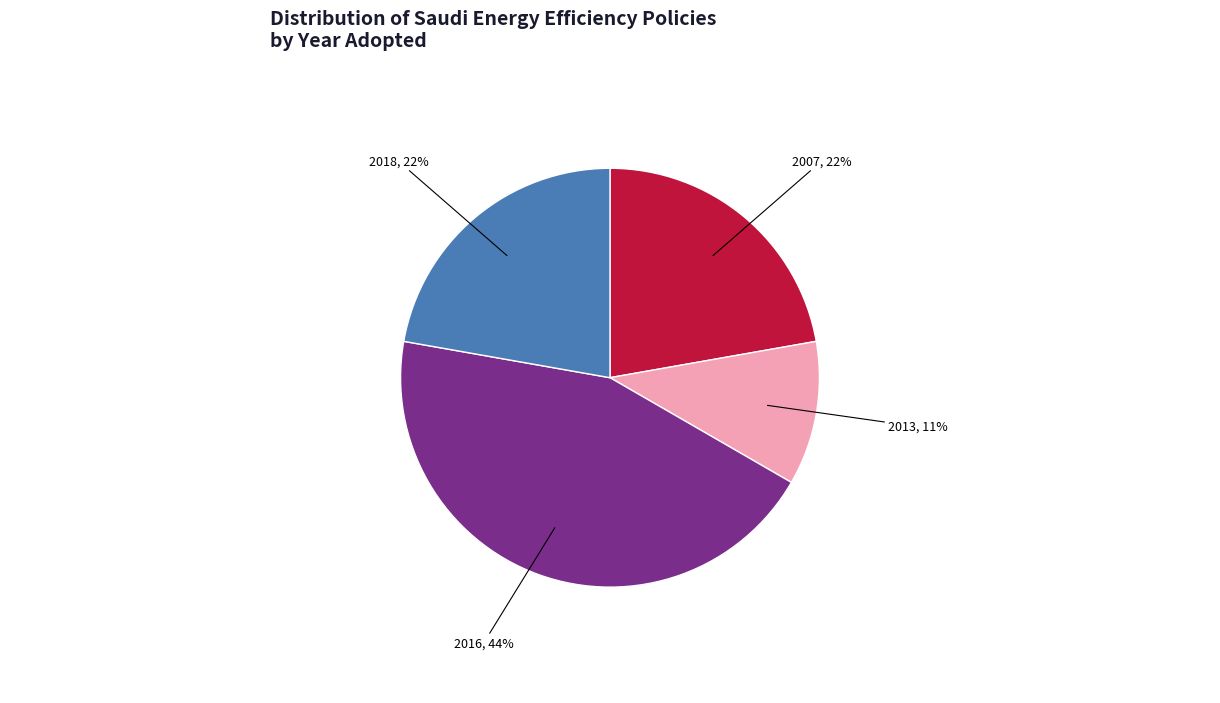

Does any single category account for the majority?

No